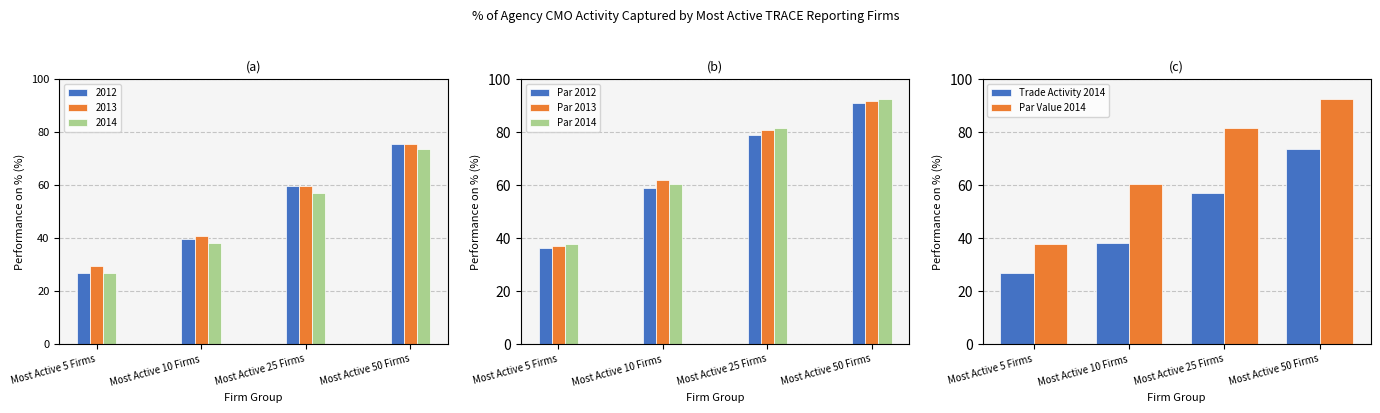

How many categories are shown in the chart?

4